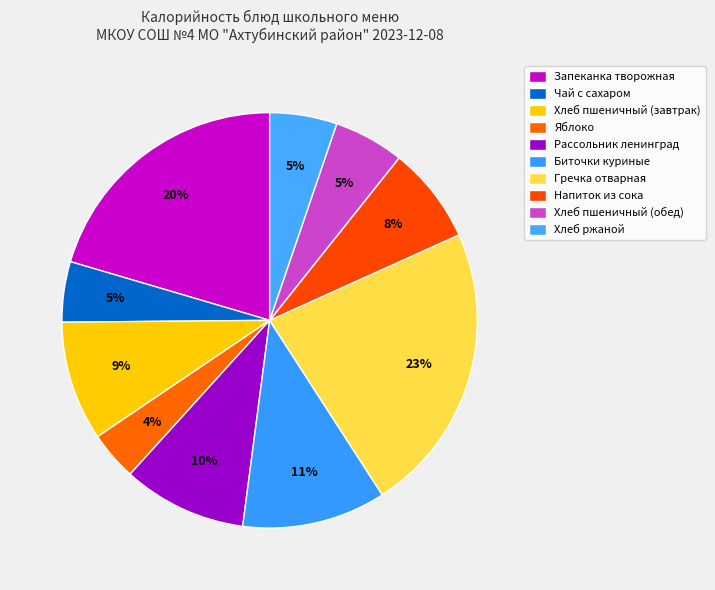

Do Напиток из сока and Хлеб ржаной together represent more than half of the pie?

No